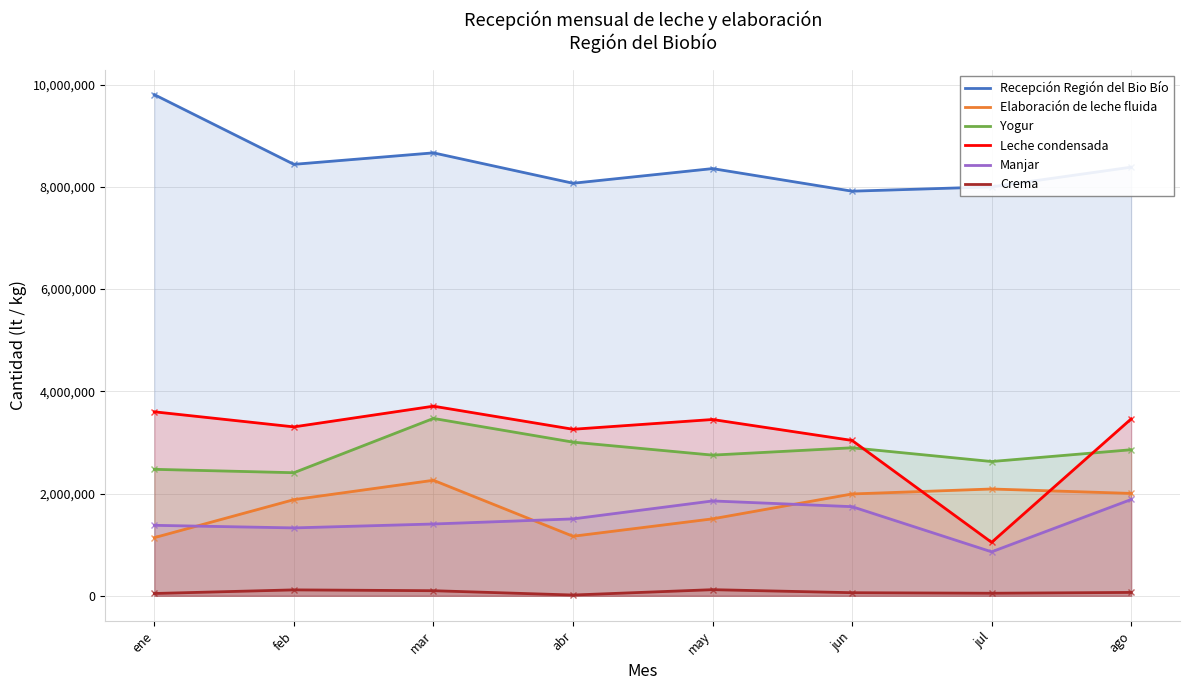

What value does the Manjar series have at mar?

1404476